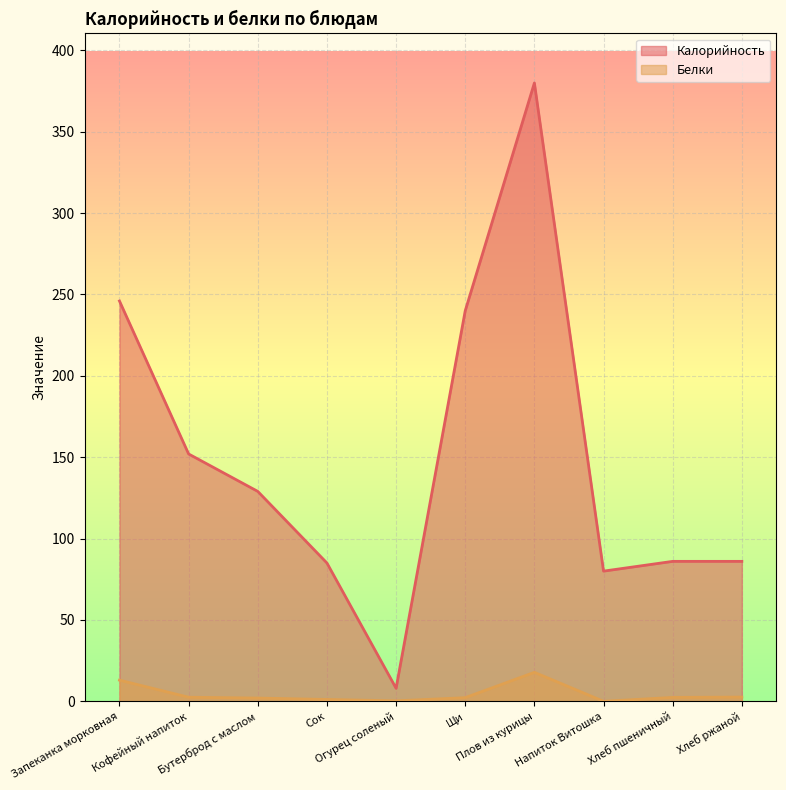

At which label does Калорийность first exceed 129?

Запеканка морковная